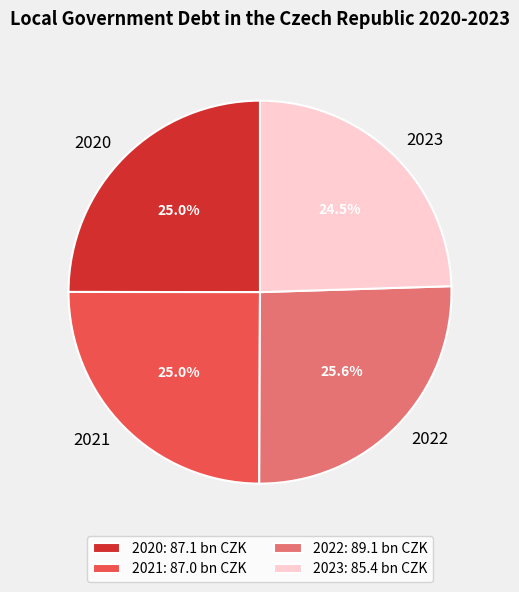

To the nearest percent, what is the average slice percentage?

25%